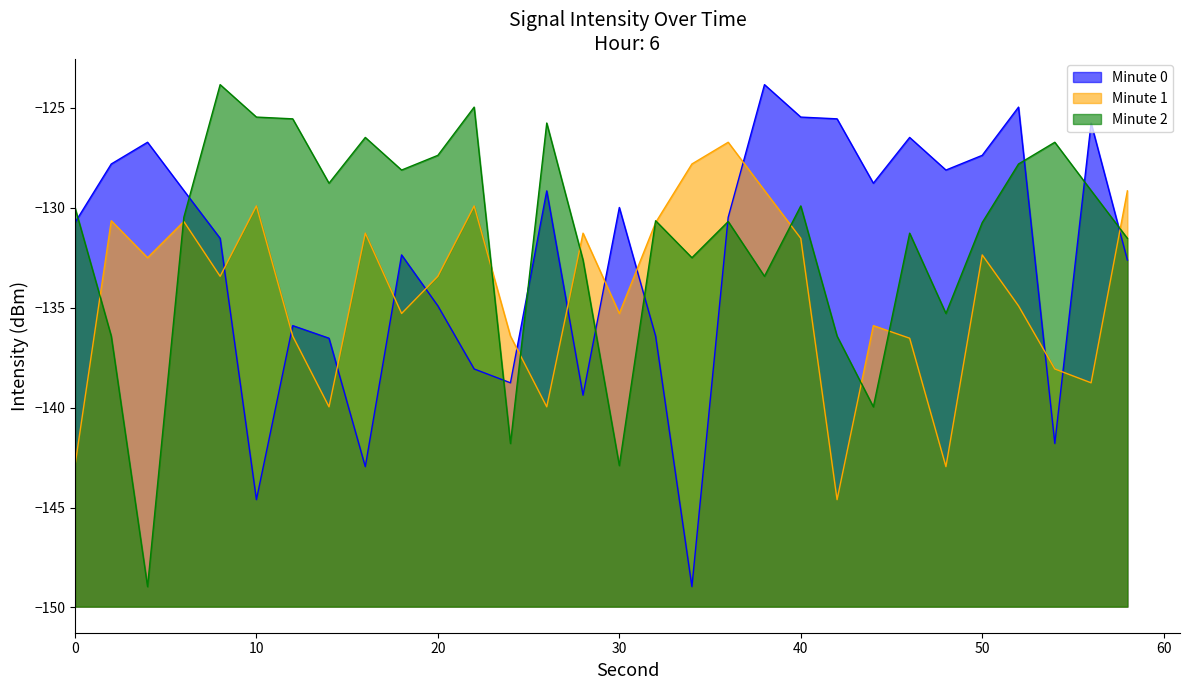

Reading left to right, extract all data points from this chart.

Minute 0: 0=-130.7	2=-127.8	4=-126.7	6=-129.1	8=-131.5	10=-144.6	12=-135.9	14=-136.5	16=-143.0	18=-132.4	20=-134.9	22=-138.1	24=-138.8	26=-129.2	28=-139.4	30=-130.0	32=-136.4	34=-149.0	36=-130.5	38=-123.8	40=-125.5	42=-125.5	44=-128.8	46=-126.5	48=-128.1	50=-127.4	52=-125.0	54=-141.8	56=-125.8	58=-132.6
Minute 1: 0=-142.9	2=-130.6	4=-132.5	6=-130.7	8=-133.4	10=-129.9	12=-136.4	14=-140.0	16=-131.3	18=-135.3	20=-133.4	22=-129.9	24=-136.4	26=-140.0	28=-131.3	30=-135.3	32=-130.7	34=-127.8	36=-126.7	38=-129.1	40=-131.5	42=-144.6	44=-135.9	46=-136.5	48=-143.0	50=-132.4	52=-134.9	54=-138.1	56=-138.8	58=-129.2
Minute 2: 0=-130.0	2=-136.4	4=-149.0	6=-130.5	8=-123.8	10=-125.5	12=-125.5	14=-128.8	16=-126.5	18=-128.1	20=-127.4	22=-125.0	24=-141.8	26=-125.8	28=-132.6	30=-142.9	32=-130.6	34=-132.5	36=-130.7	38=-133.4	40=-129.9	42=-136.4	44=-140.0	46=-131.3	48=-135.3	50=-130.7	52=-127.8	54=-126.7	56=-129.1	58=-131.5